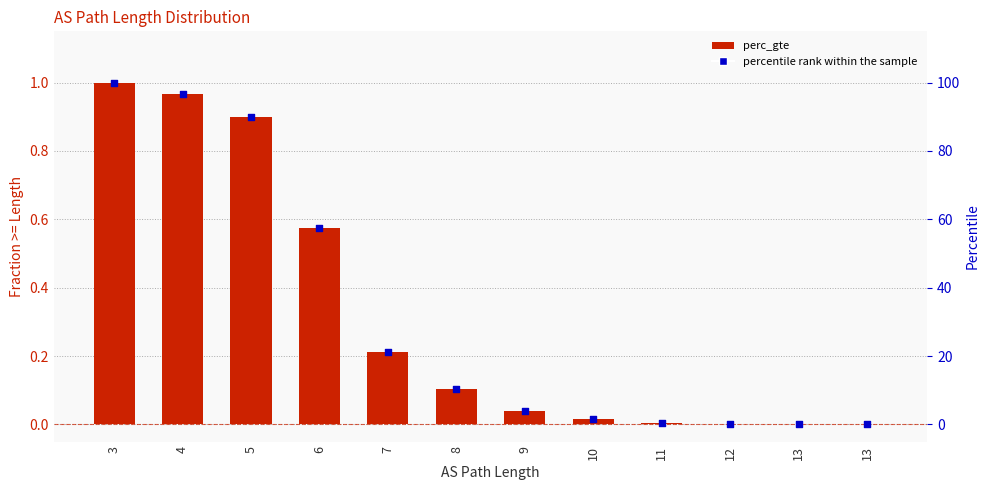

Which series reaches the maximum Y coordinate?

percentile rank within the sample